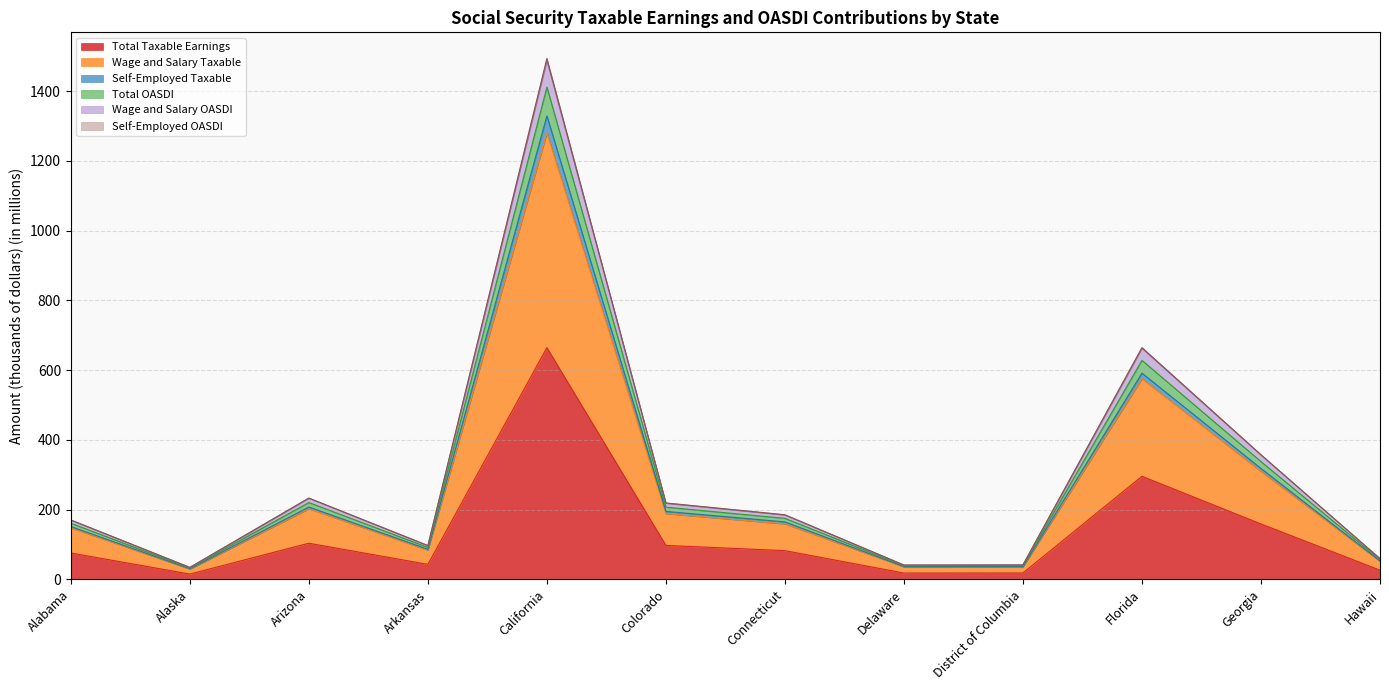

How many data points in Self-Employed Taxable are above 164?

6